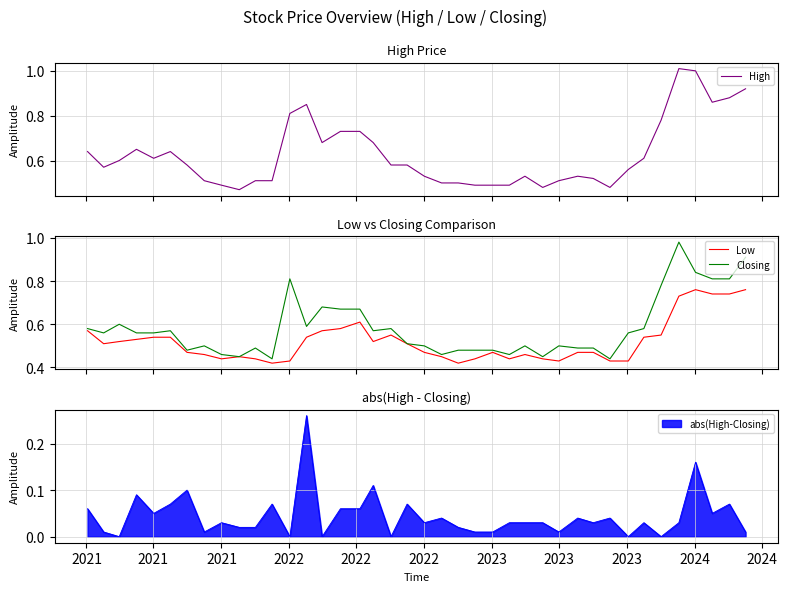

True or false: Closing and Low intersect in this chart.

False